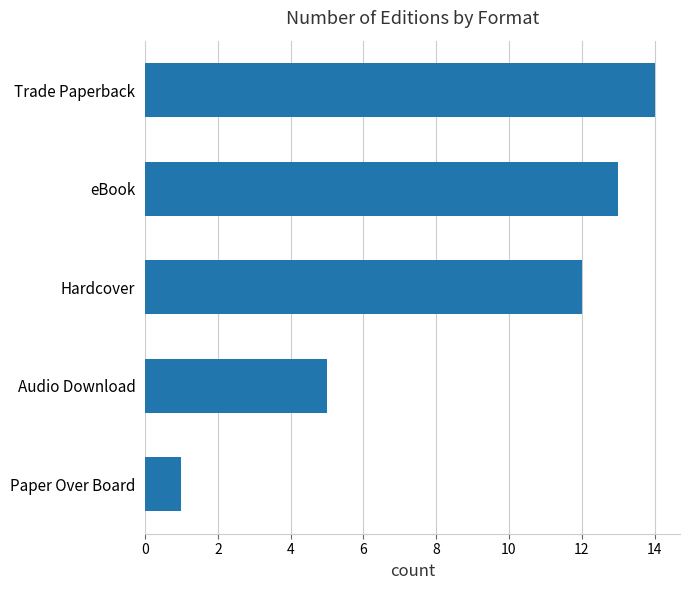

Rank the categories by value from highest to lowest.

Trade Paperback, eBook, Hardcover, Audio Download, Paper Over Board